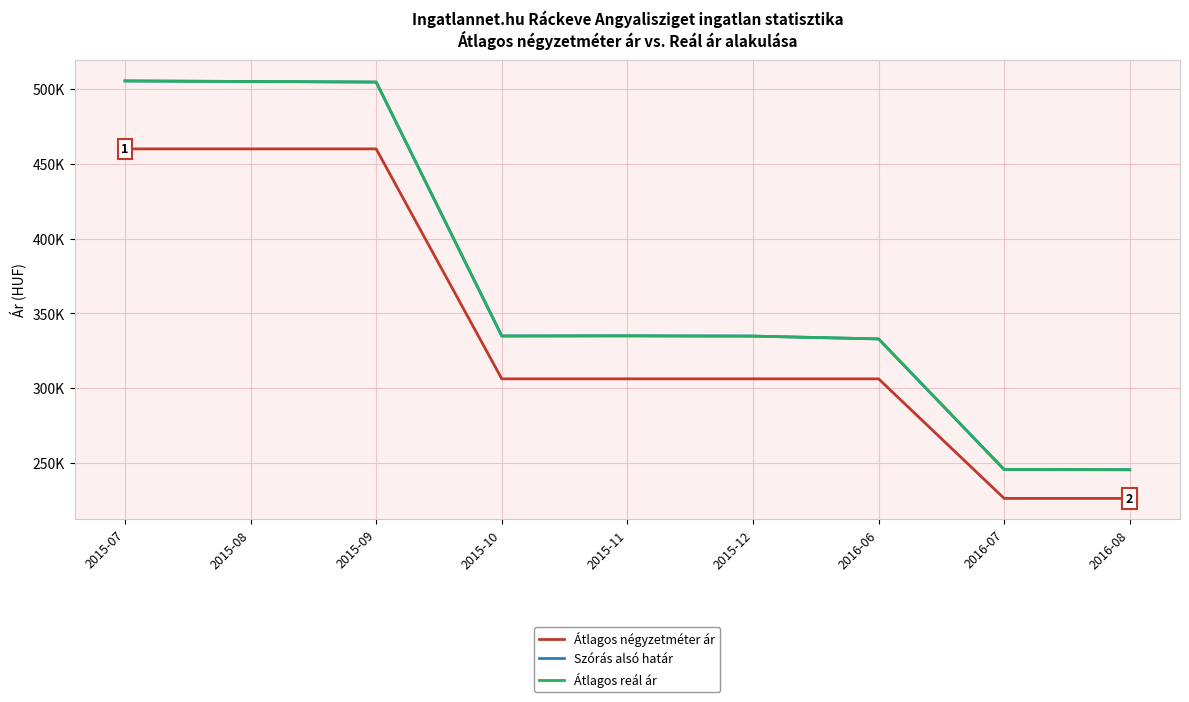

Does the chart have visible grid lines?

Yes